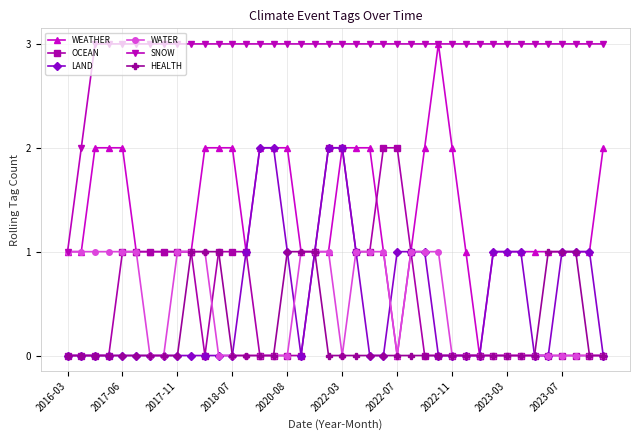

Count the WEATHER values in the range 1 to 2.

37